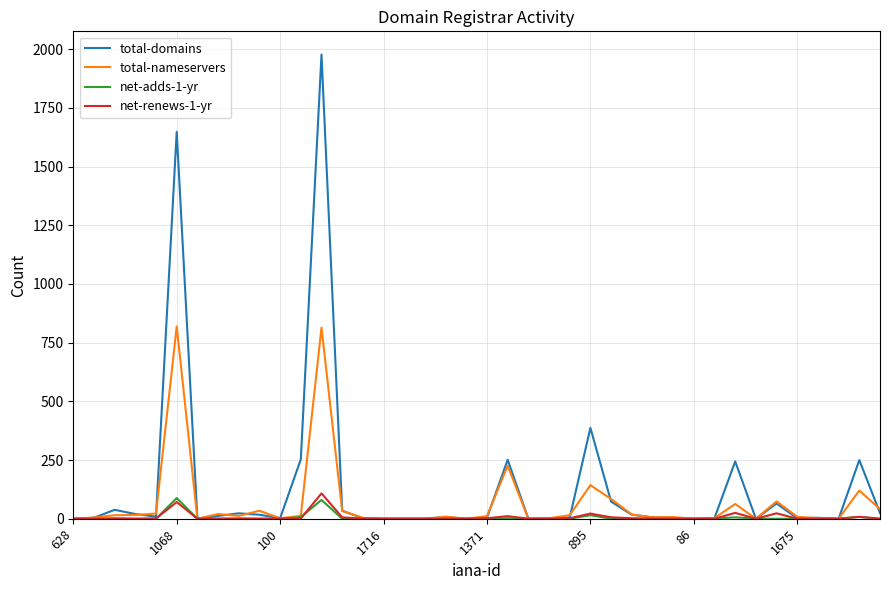

Which series has the largest range (max minus min)?

total-domains